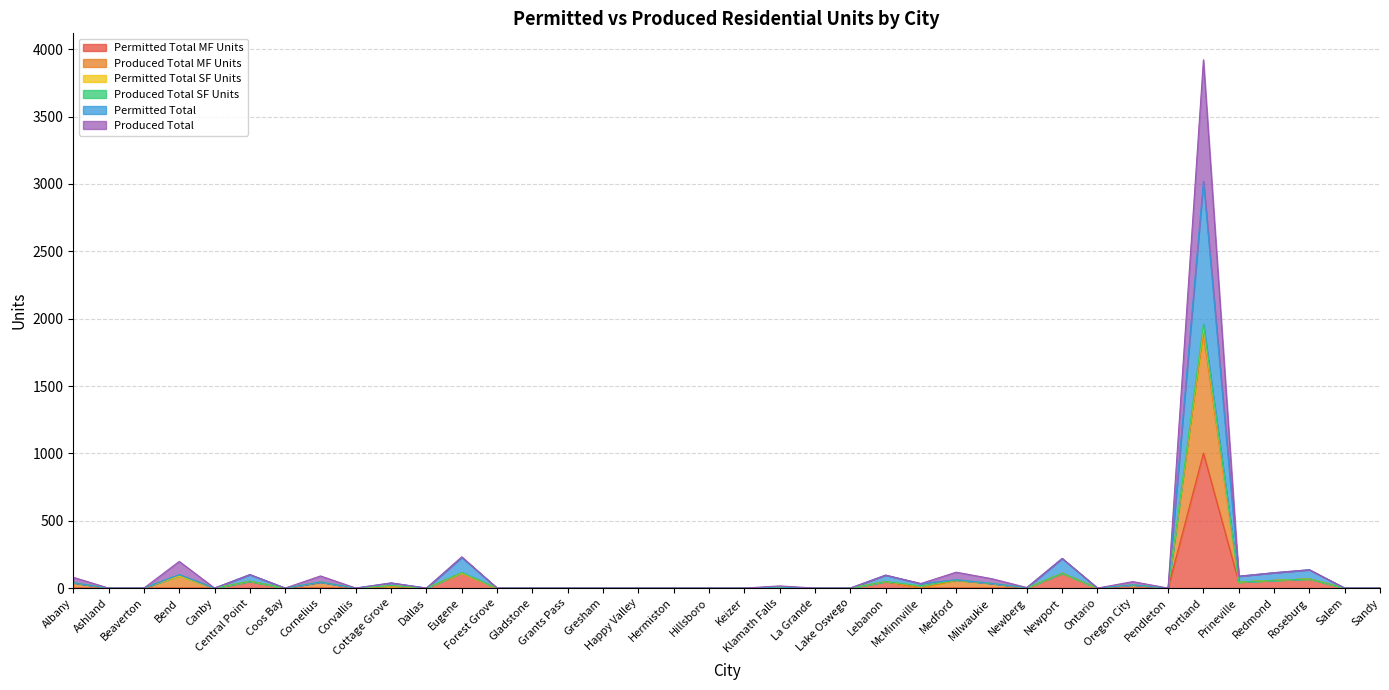

True or false: Permitted Total has a value of 0 at Dallas.

True